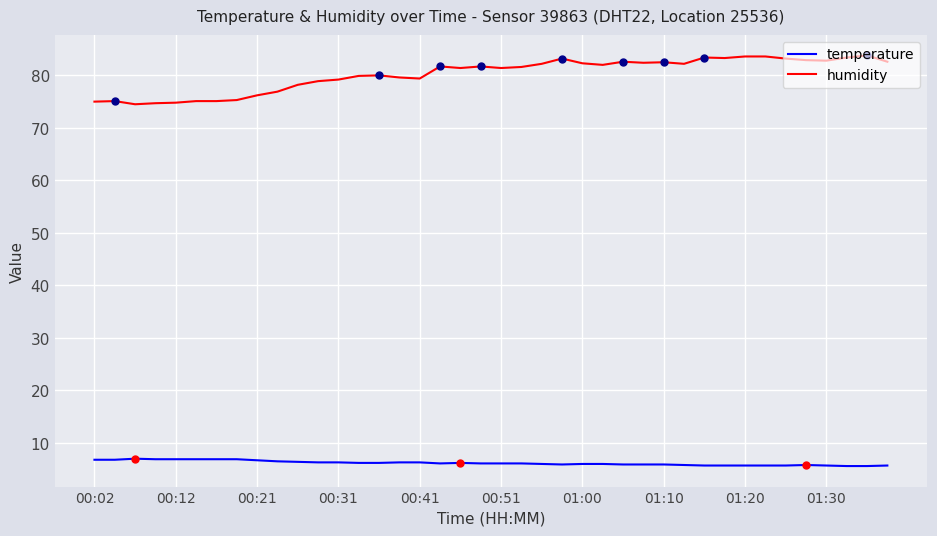

At how many categories does at least one series exceed 33?

40